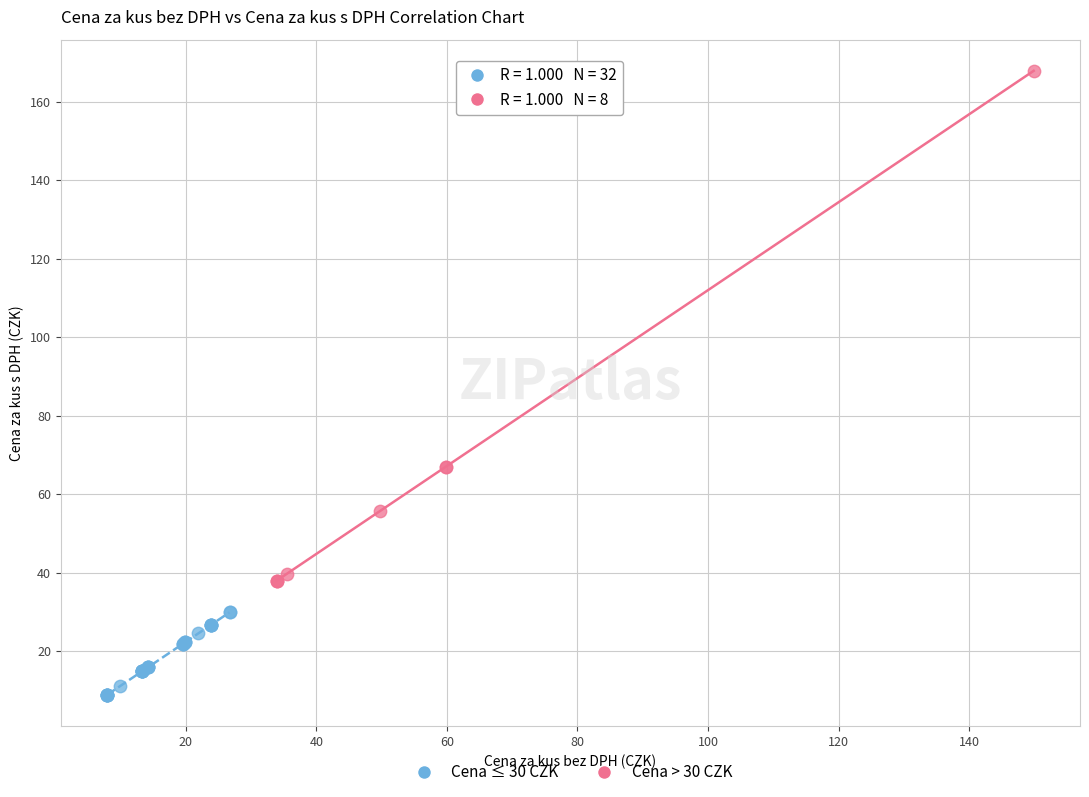

Which series contains the lowest Y value?

Cena ≤ 30 CZK